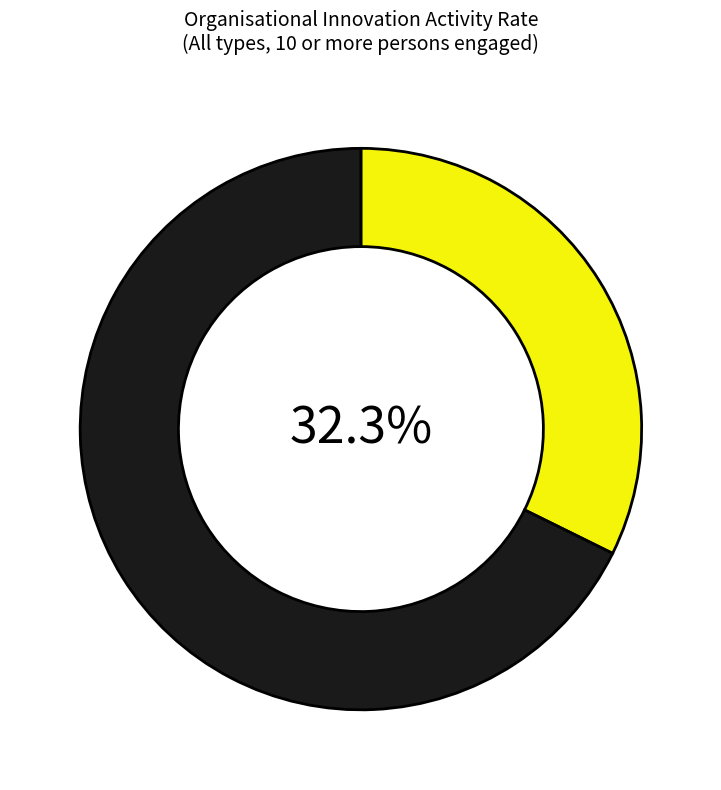

Does any single category account for the majority?

Yes